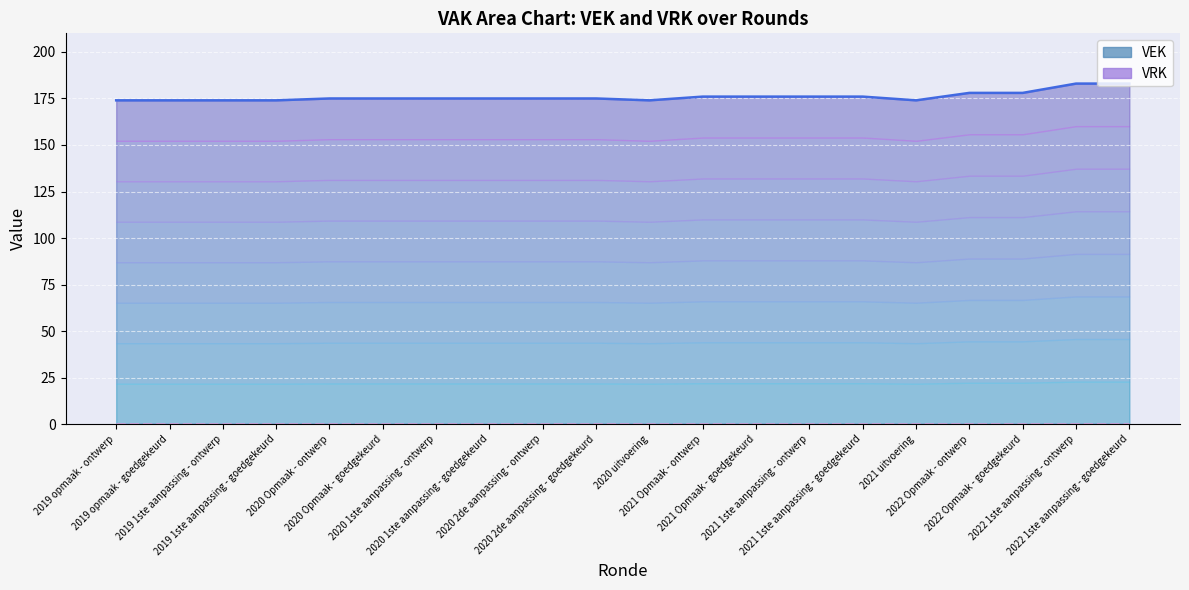

List the labels in order of value, largest first.

2022 1ste aanpassing - ontwerp, 2022 1ste aanpassing - goedgekeurd, 2022 Opmaak - ontwerp, 2022 Opmaak - goedgekeurd, 2021 Opmaak - ontwerp, 2021 Opmaak - goedgekeurd, 2021 1ste aanpassing - ontwerp, 2021 1ste aanpassing - goedgekeurd, 2020 Opmaak - ontwerp, 2020 Opmaak - goedgekeurd, 2020 1ste aanpassing - ontwerp, 2020 1ste aanpassing - goedgekeurd, 2020 2de aanpassing - ontwerp, 2020 2de aanpassing - goedgekeurd, 2019 opmaak - ontwerp, 2019 opmaak - goedgekeurd, 2019 1ste aanpassing - ontwerp, 2019 1ste aanpassing - goedgekeurd, 2020 uitvoering, 2021 uitvoering